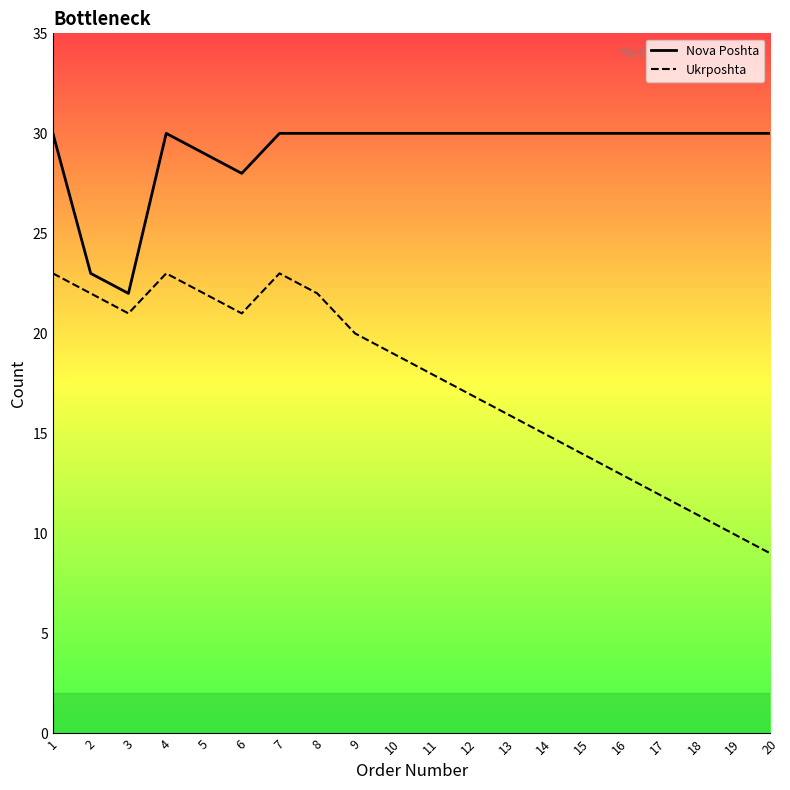

Is this an area chart (filled region under the line)?

No